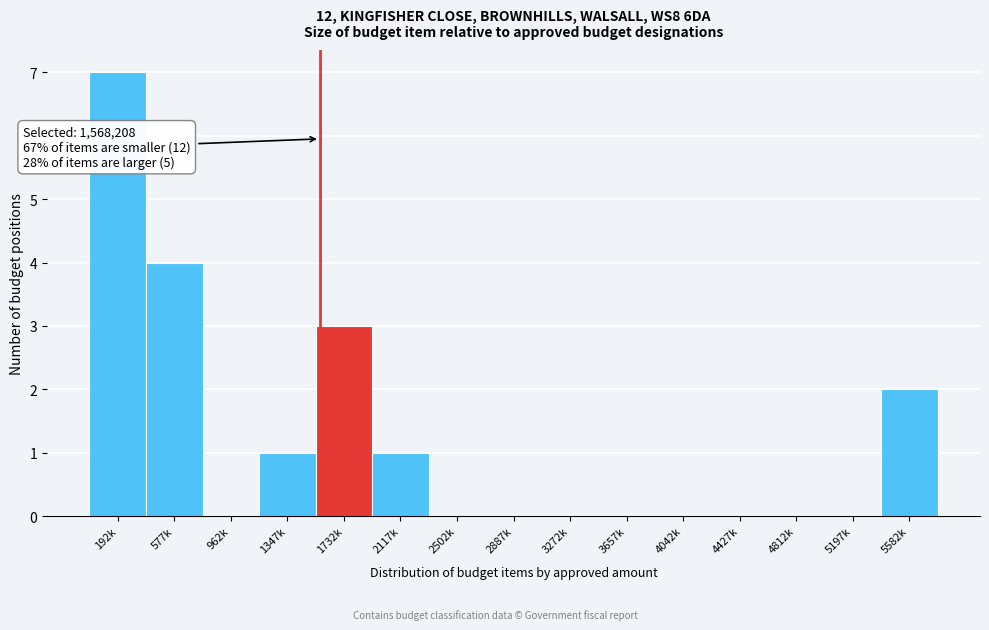

Reading left to right, extract all data points from this chart.

192k=7	577k=4	962k=0	1347k=1	1732k=3	2117k=1	2502k=0	2887k=0	3272k=0	3657k=0	4042k=0	4427k=0	4812k=0	5197k=0	5582k=2